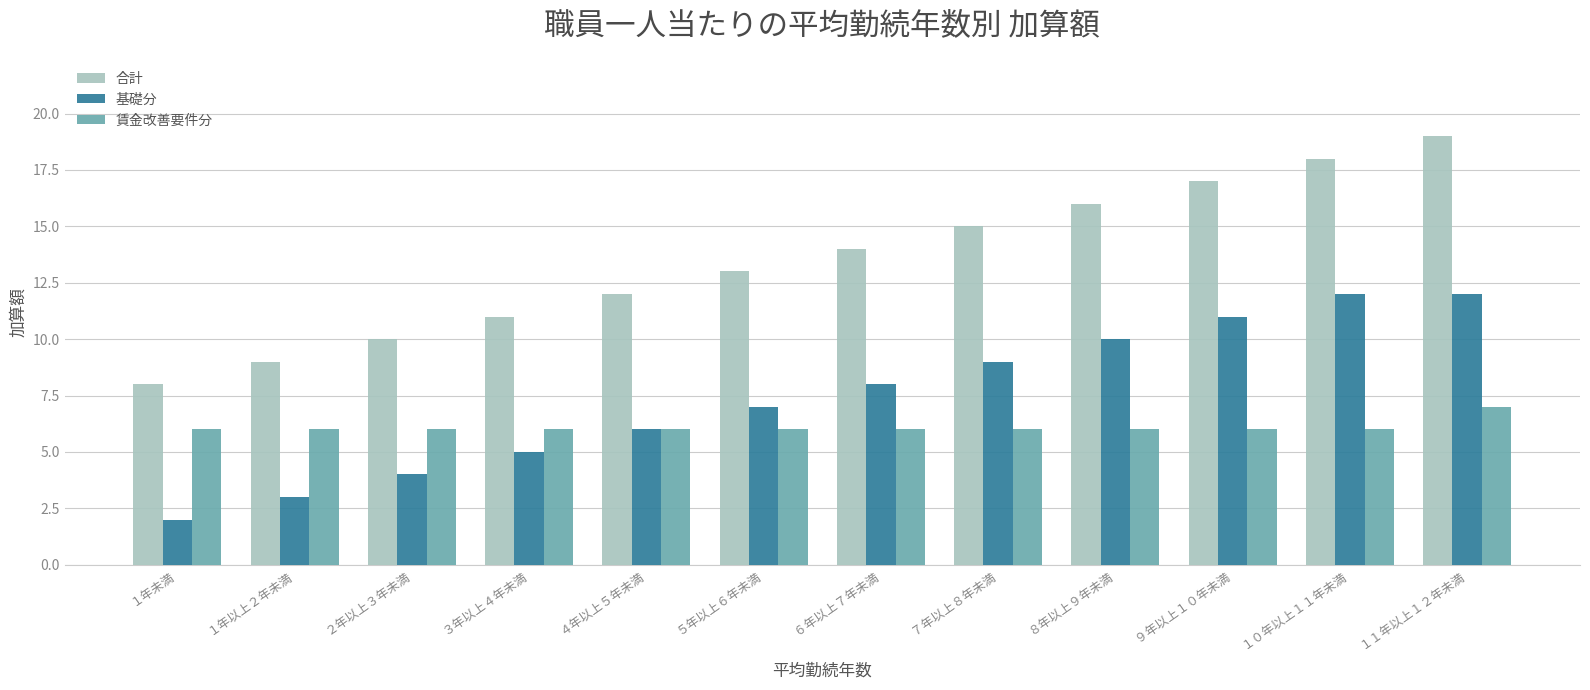

What is the sum of all 合計 values?

162